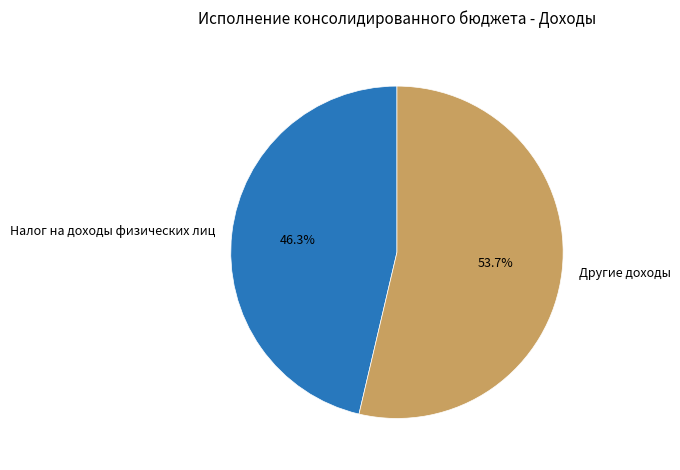

How many slices are in this pie chart?

2